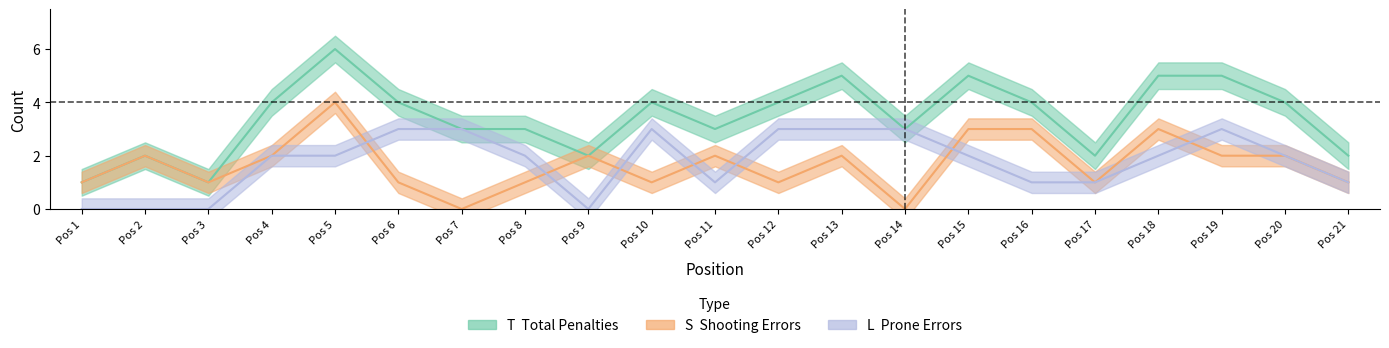

True or false: S and T intersect in this chart.

False